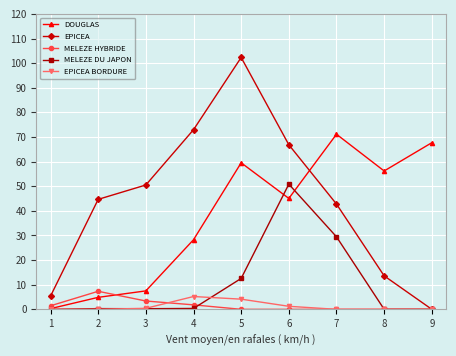

Rank the categories by DOUGLAS value from highest to lowest.

7, 9, 5, 8, 6, 4, 3, 2, 1